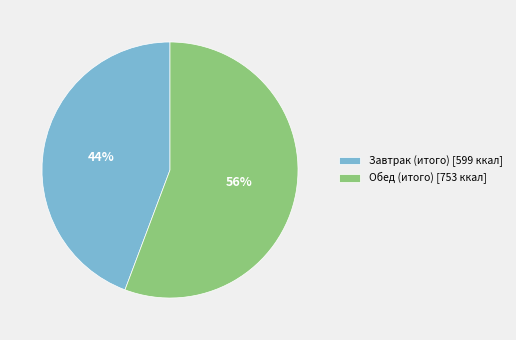

Count the number of slices in the pie.

2